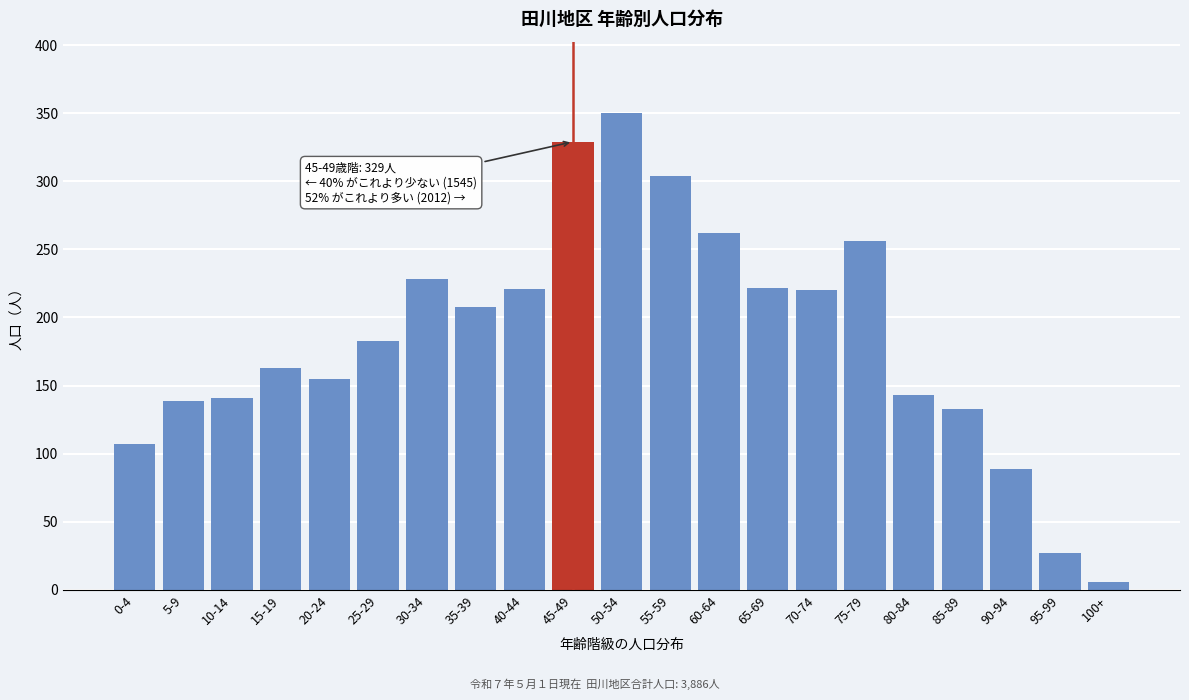

What is the label of the 19th bar from the left?

90-94